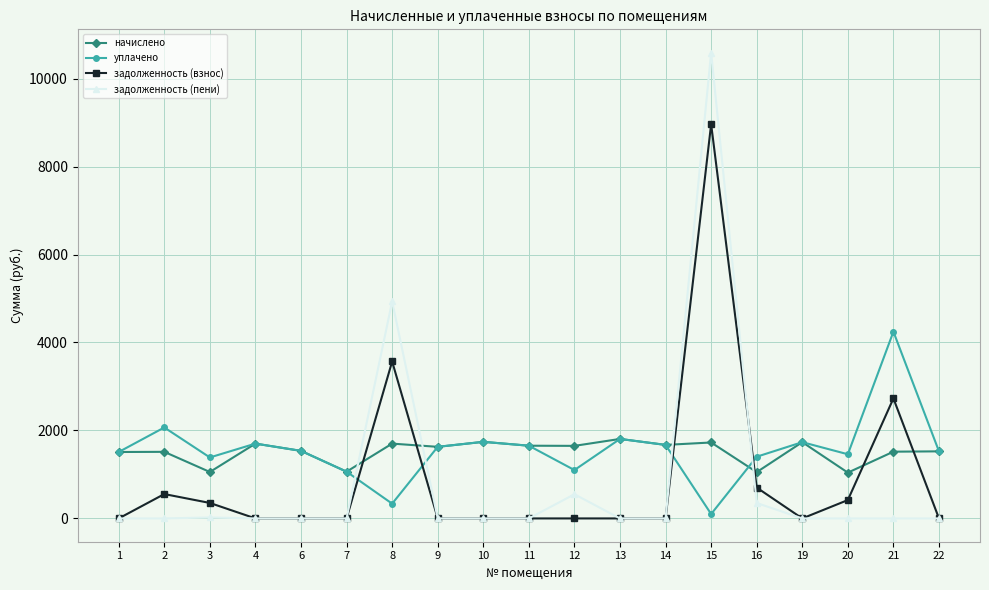

At which category is the sum across all series the highest?

15